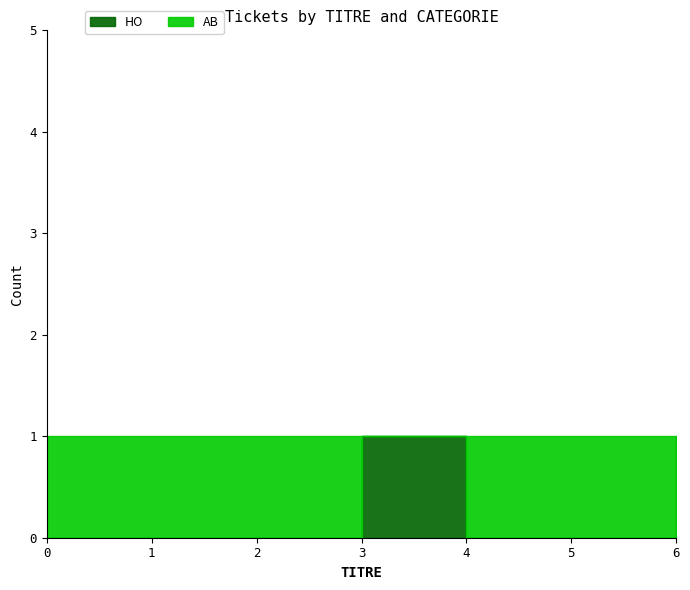

How many lines are shown in the chart?

2